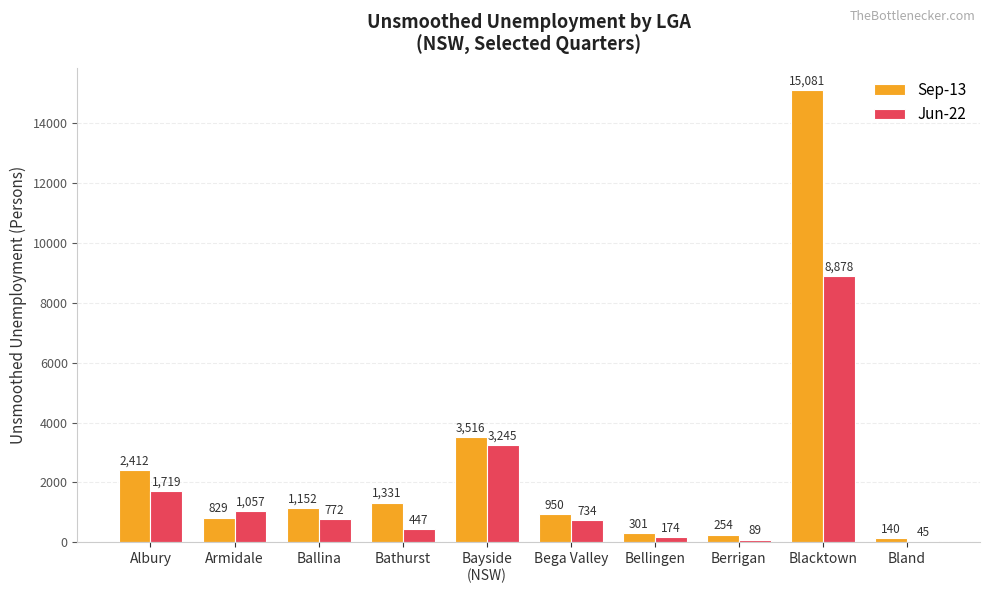

Between Albury and Bellingen, which series saw the biggest shift?

Sep-13